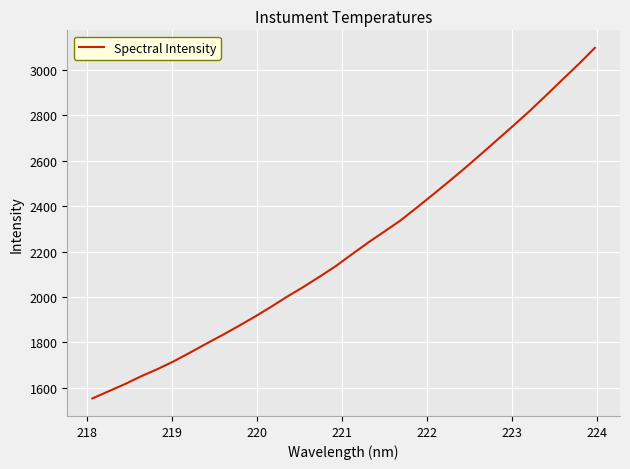

What is the difference between the maximum and minimum values?

1543.8